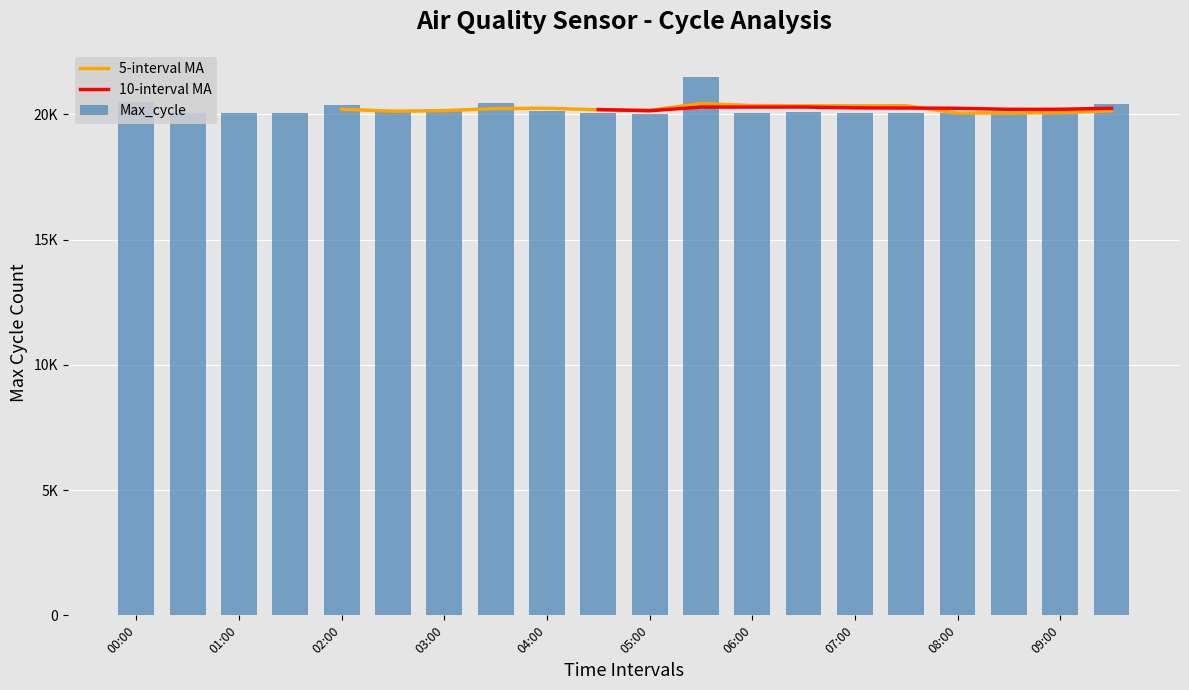

Between 15 and 19, which series saw the biggest shift?

Max_cycle